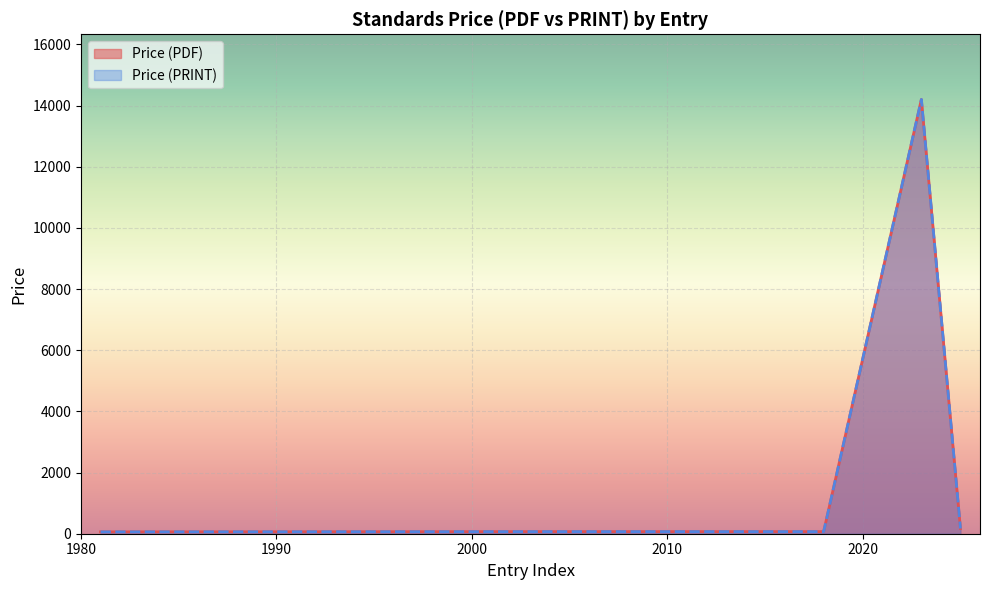

How many lines are shown in the chart?

2